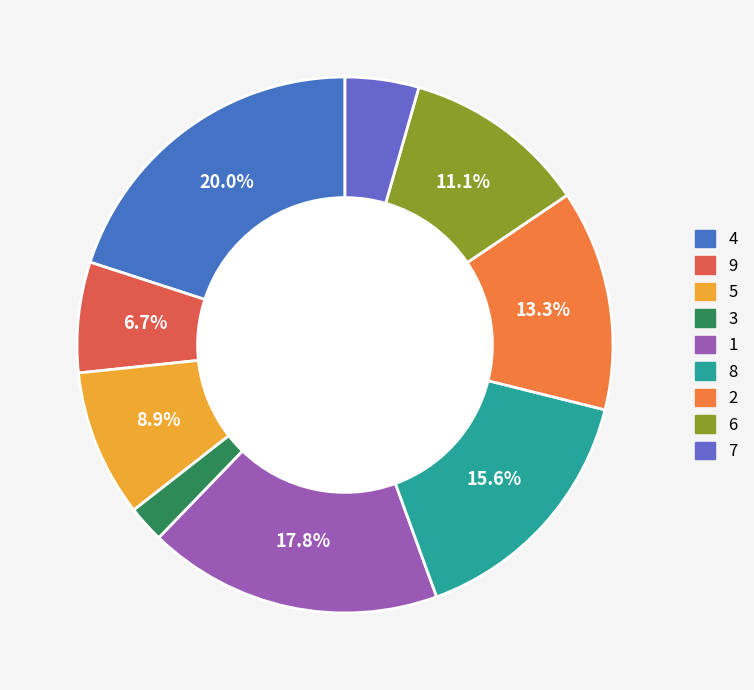

Approximately how many times larger is the value at 9 compared to 3?

3.0